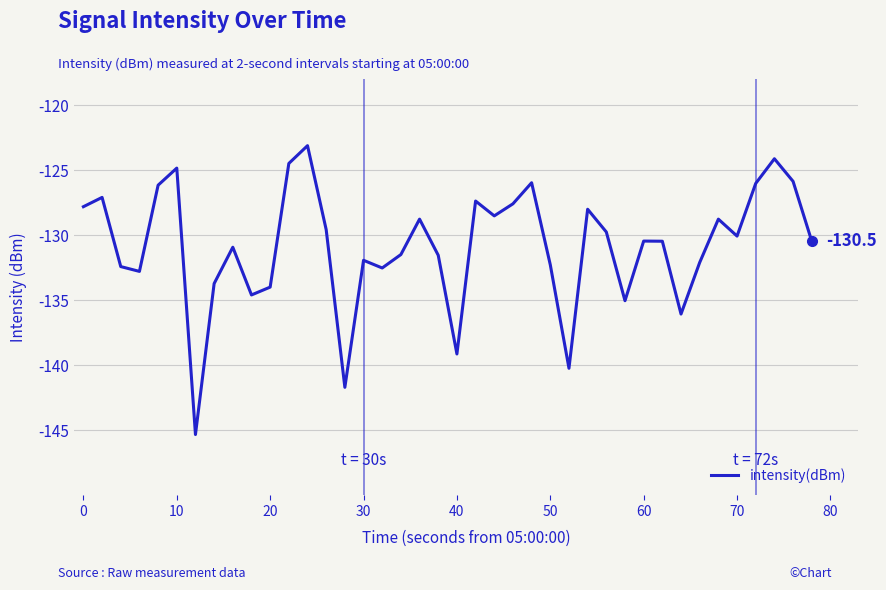

Does the chart have visible grid lines?

Yes